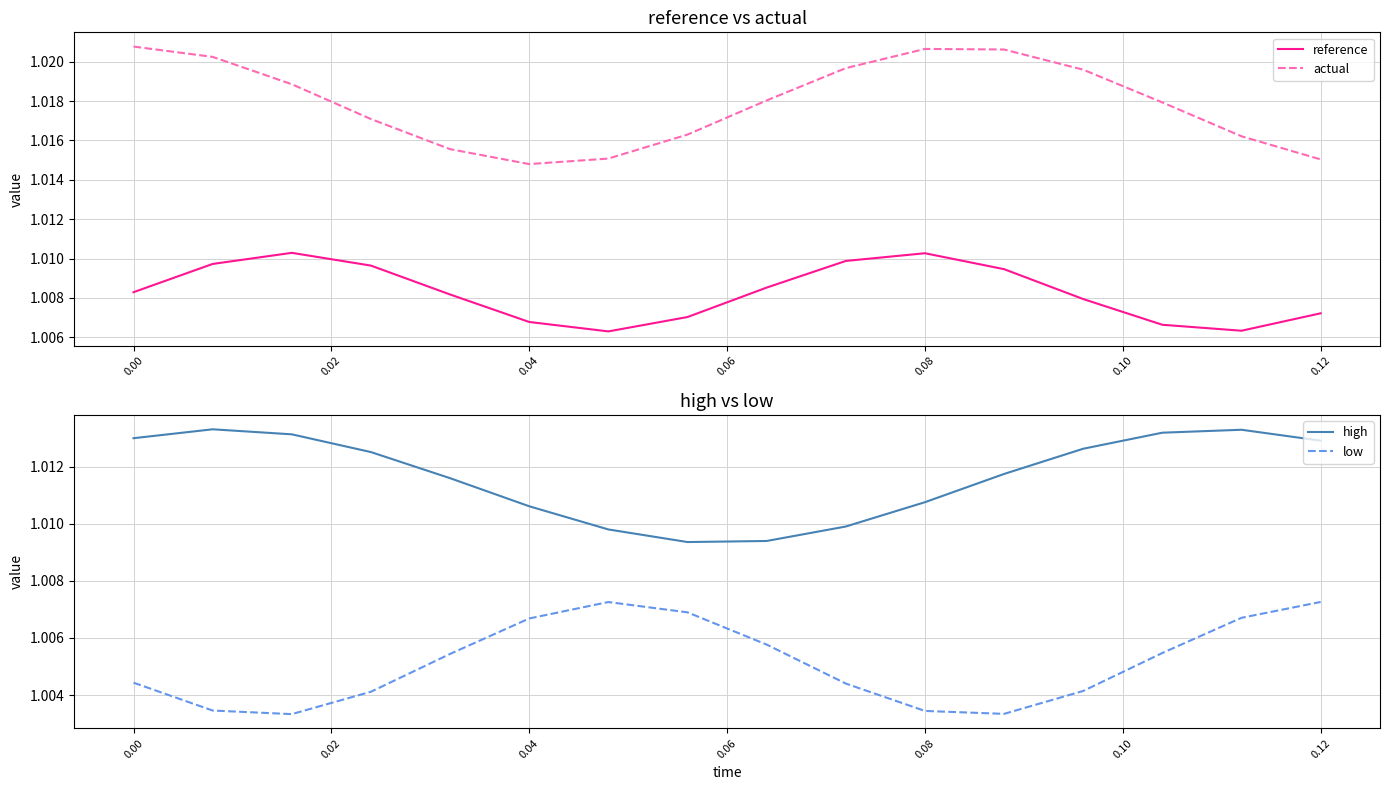

At how many categories does at least one series exceed 1?

16